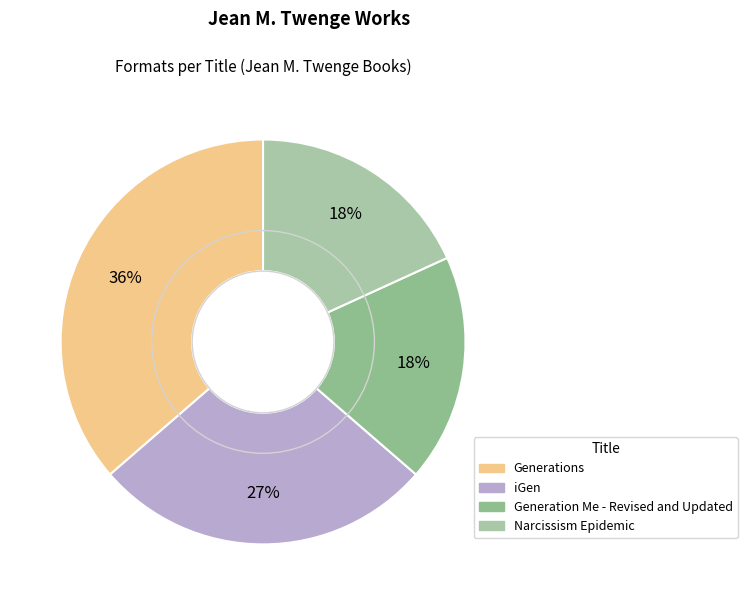

What percentage is the Narcissism Epidemic slice, to the nearest percent?

18%